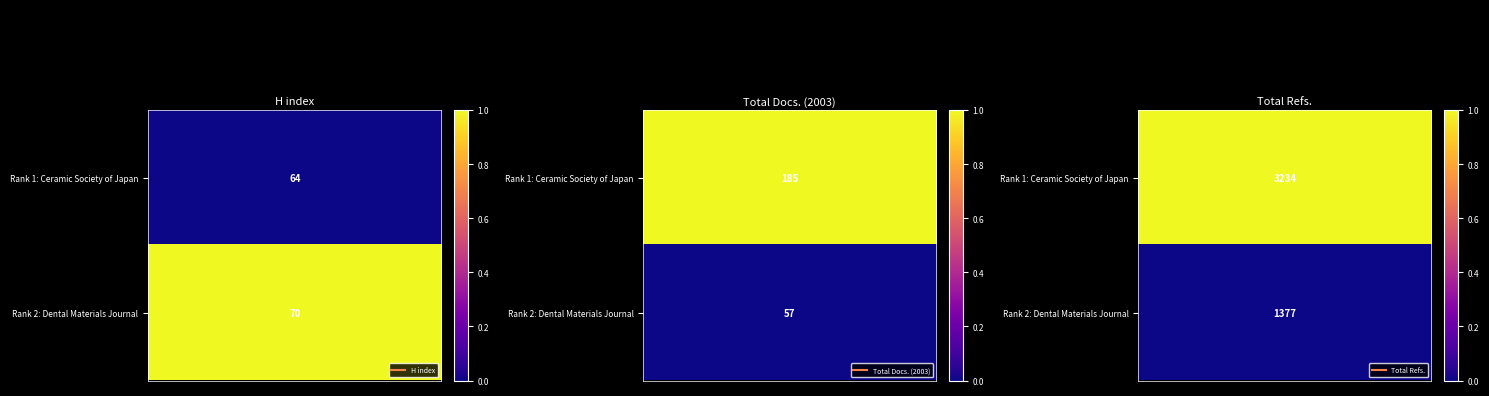

What is the difference between the highest and lowest values at 1?

1